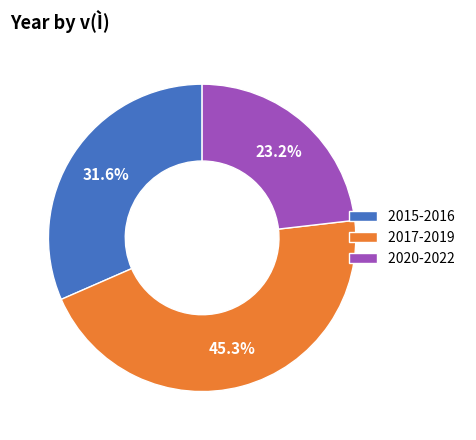

Combined, do 2015-2016 and 2020-2022 account for over 50%?

Yes